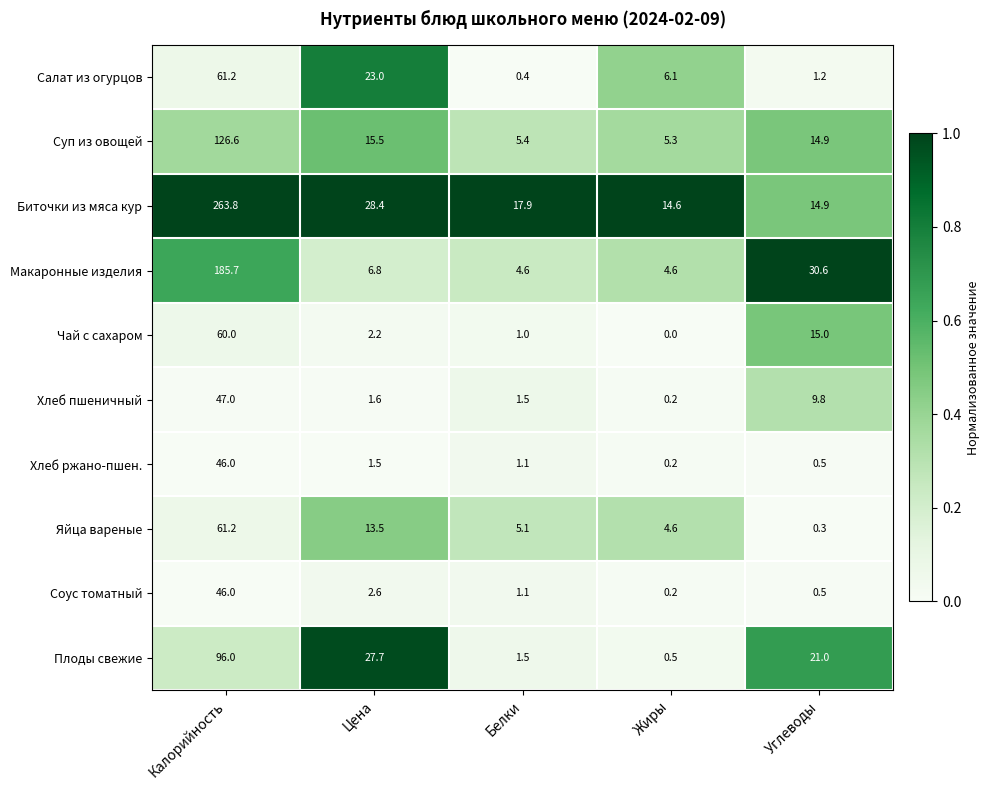

How many distinct data groups are displayed?

10